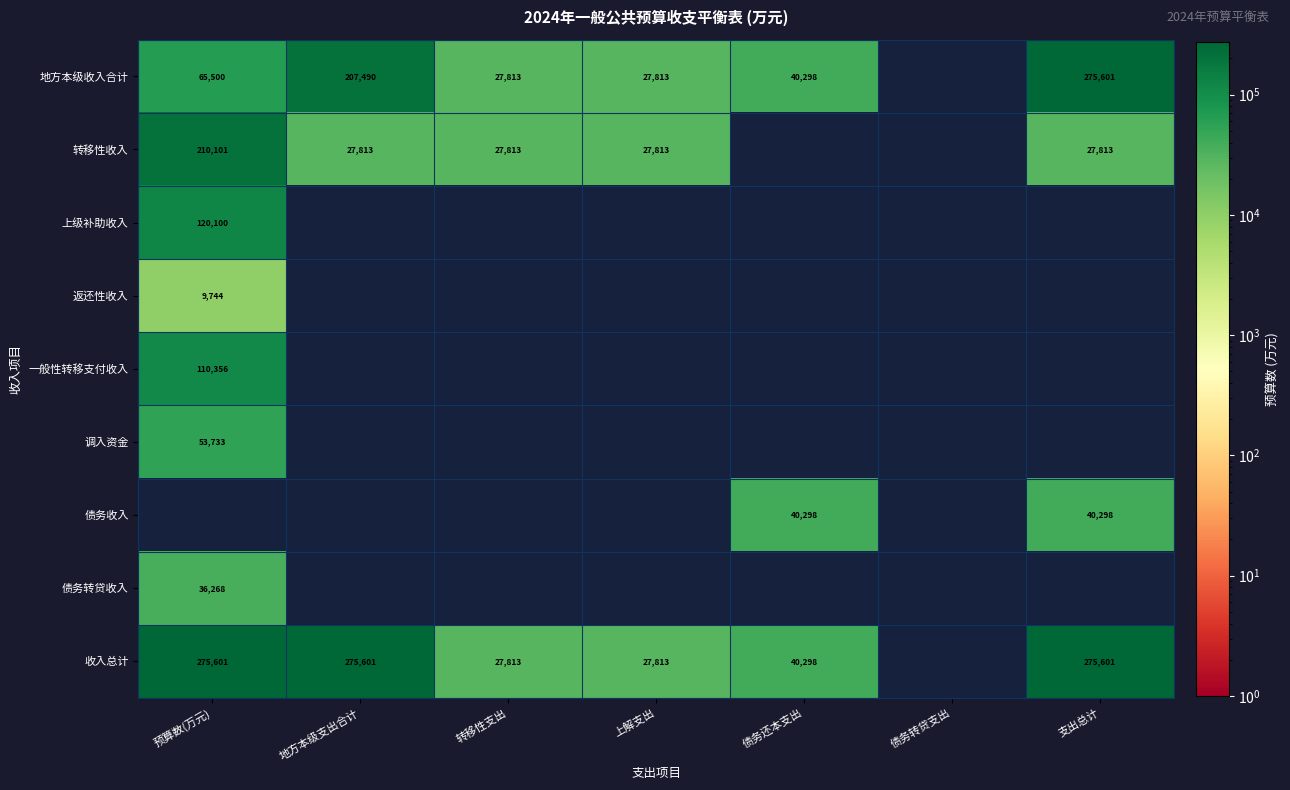

The value of 债务收入 at 债务还本支出 is 61408. True or false?

False